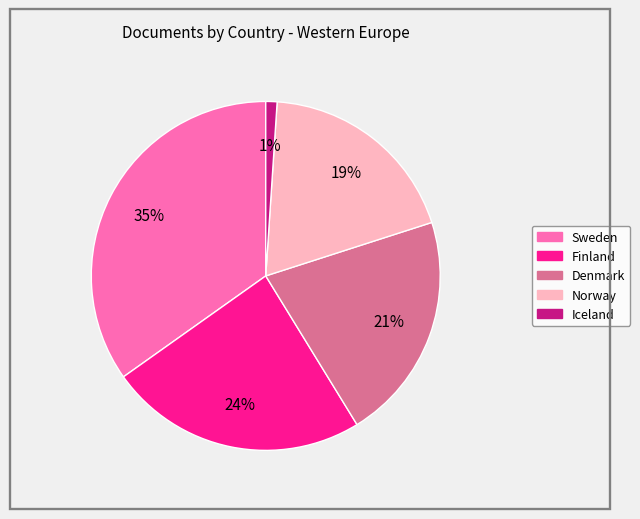

Which slice is the smallest?

Iceland